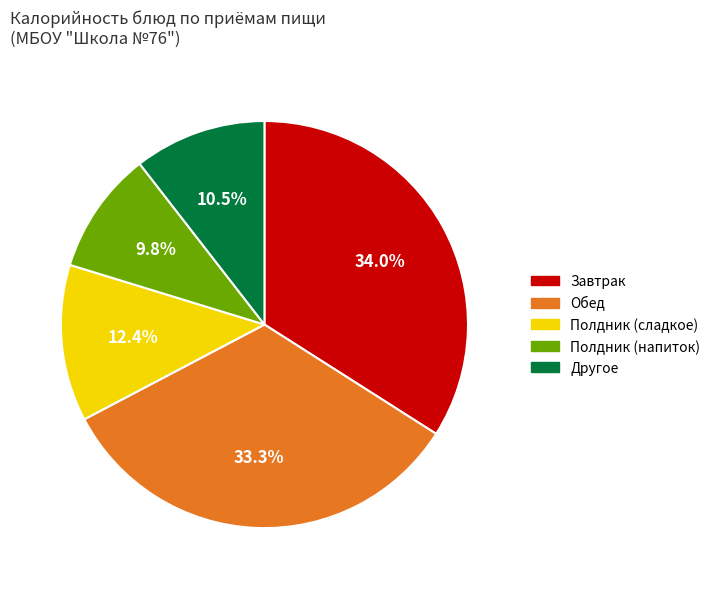

Do Полдник (напиток) and Завтрак together represent more than half of the pie?

No